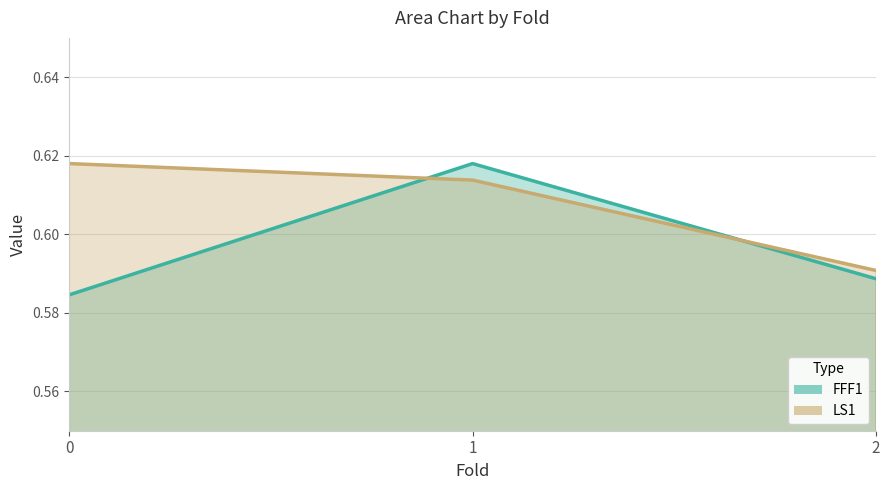

Reading left to right, list all the values displayed in this chart.

FFF1: 0.6	0.6	0.6
LS1: 0.6	0.6	0.6